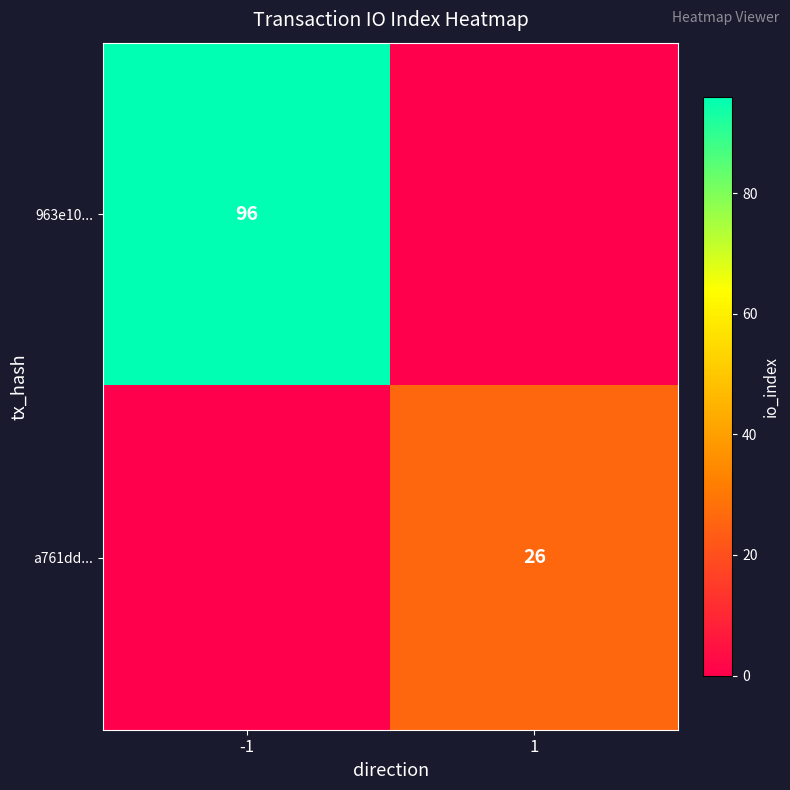

What is the difference between the highest and lowest values at -1?

96